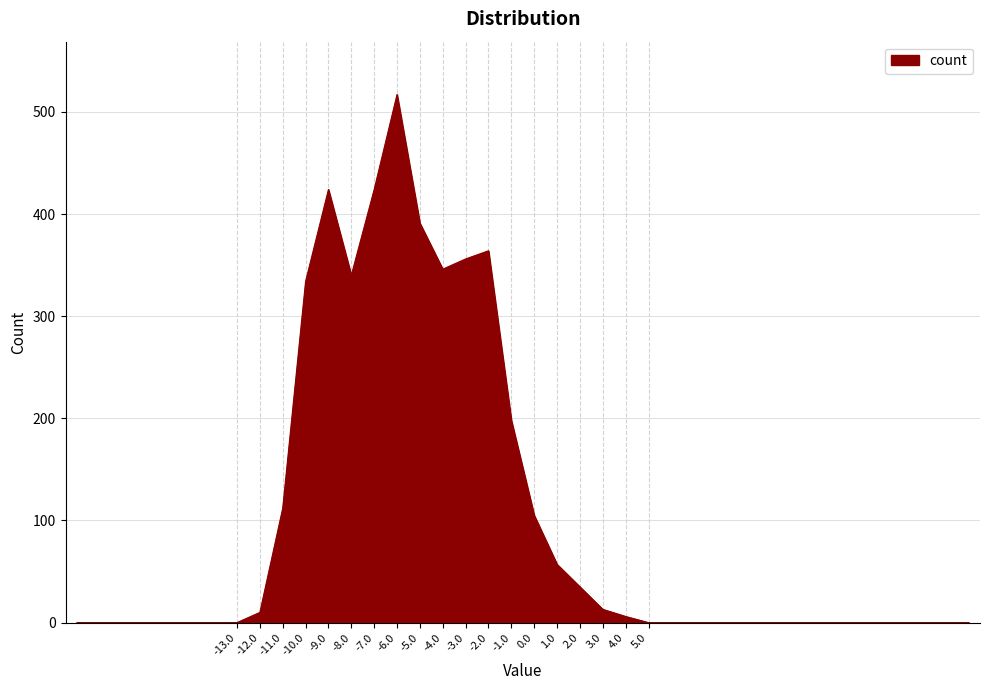

How many lines are shown in the chart?

1